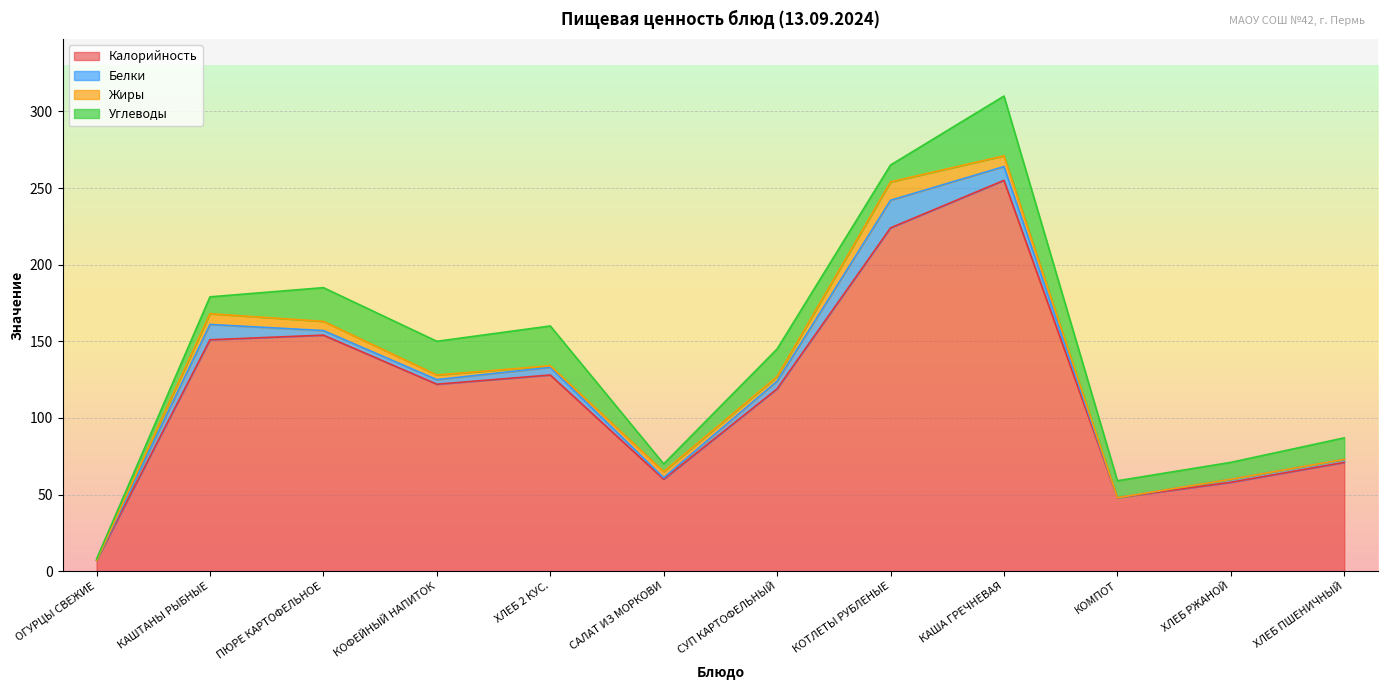

Which series has the largest range (max minus min)?

Калорийность